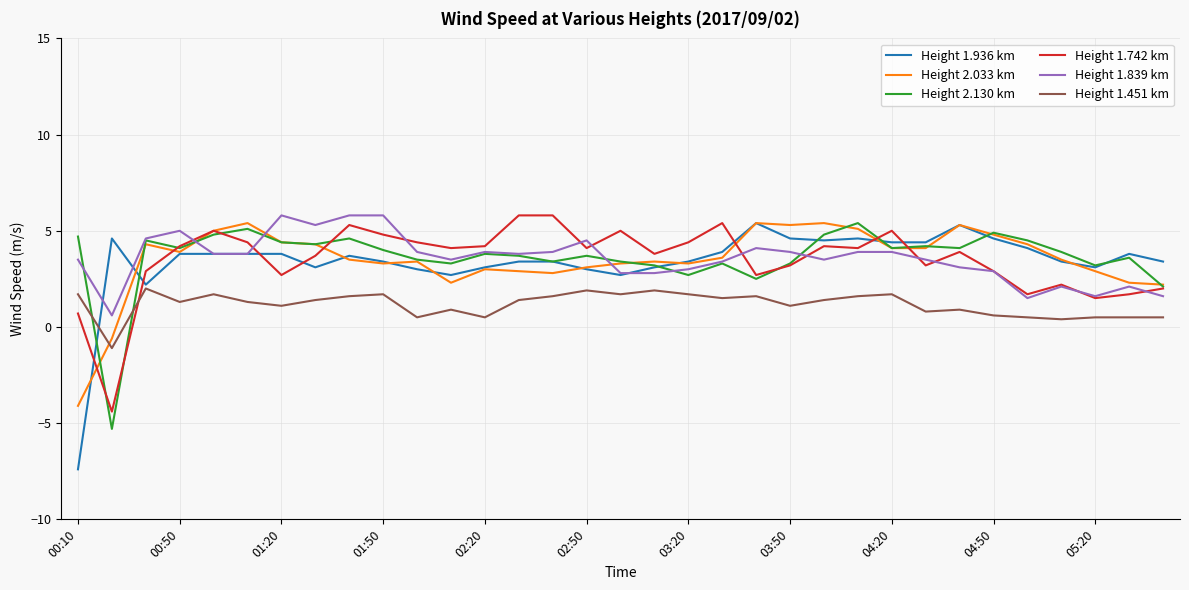

What is the lowest value of the Height 2.130 km series?

-5.3